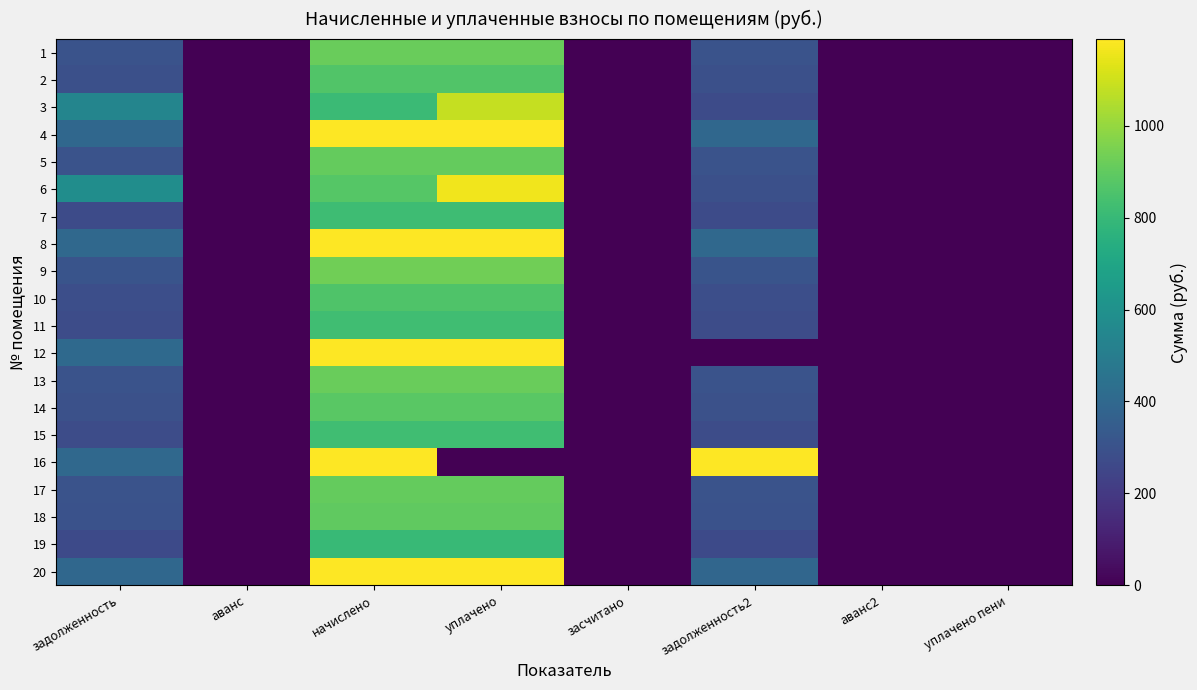

What is the difference between the highest and lowest values at уплачено?

1624.3